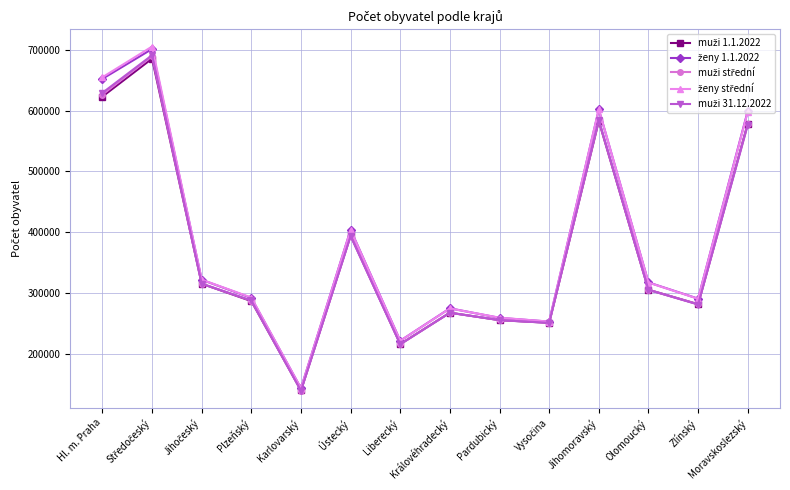

Does the chart have visible grid lines?

Yes